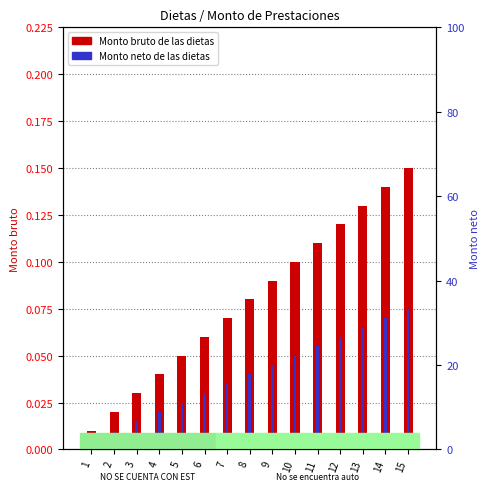

True or false: Monto bruto de las dietas has a value of 0.1 at 14.

True